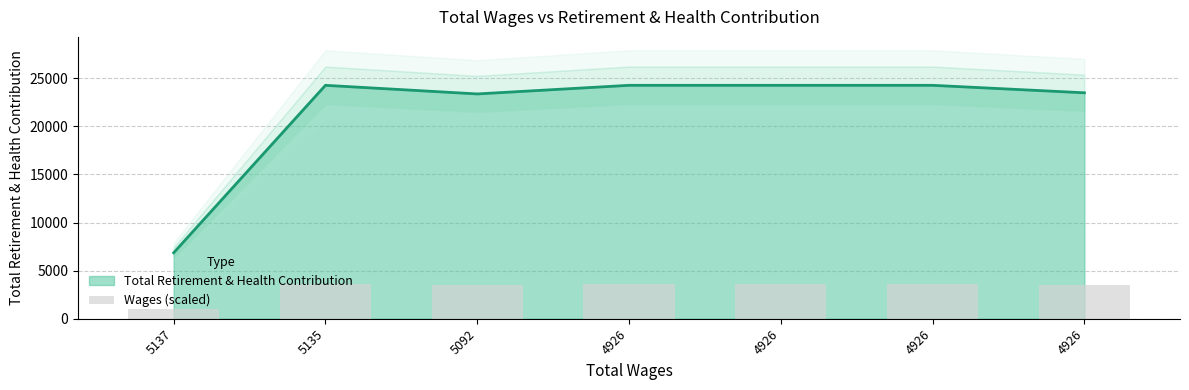

Is it true that the value at 4926 is 3640.9?

True